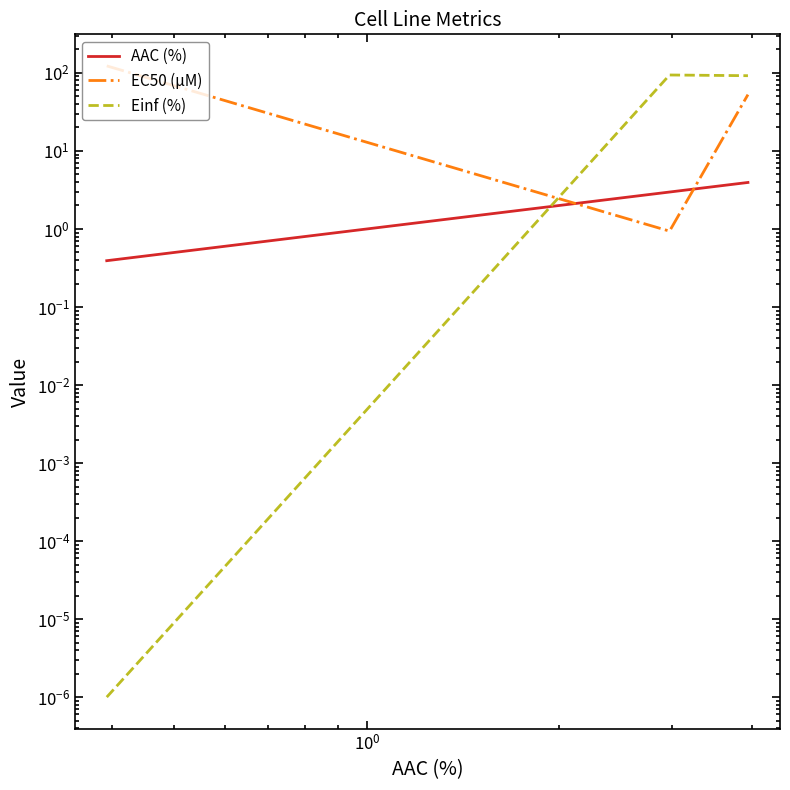

How many data points does each series have?

3